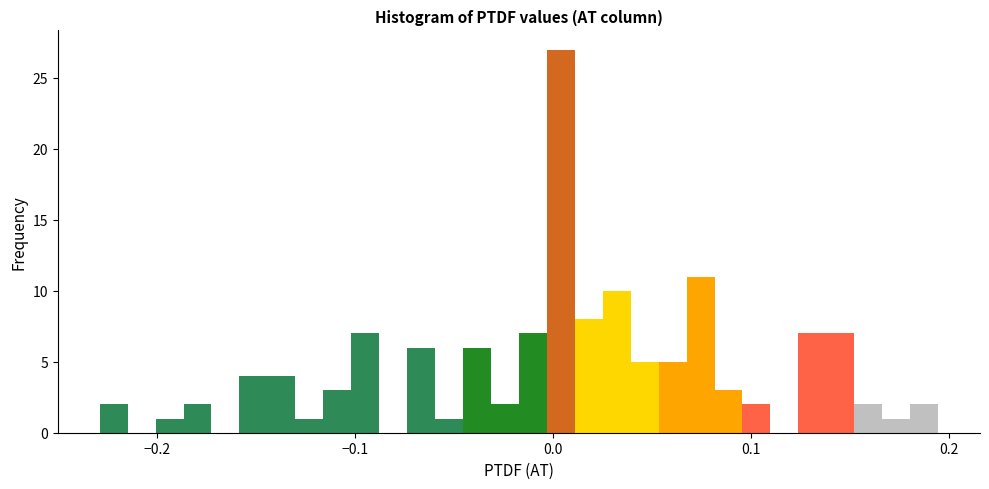

Read against the x-axis, roughly where is the centre of the tallest bar?

0.00